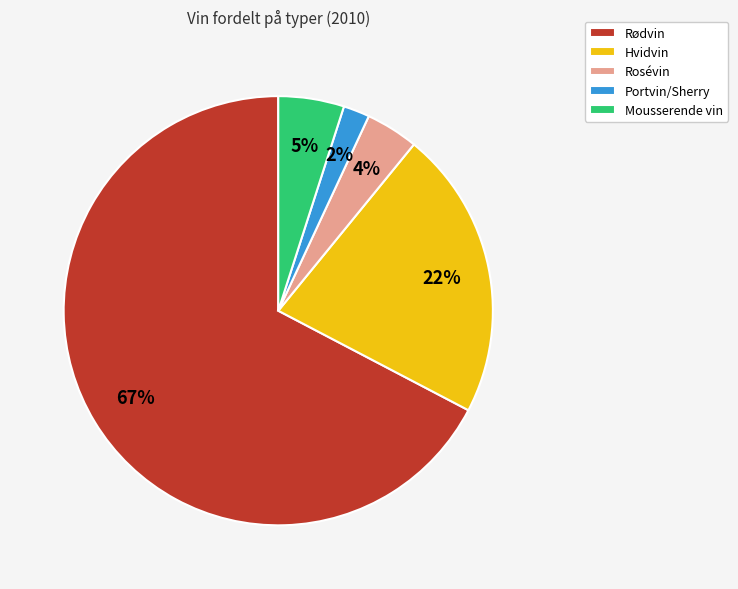

Does Rødvin account for over 50% of the chart?

Yes